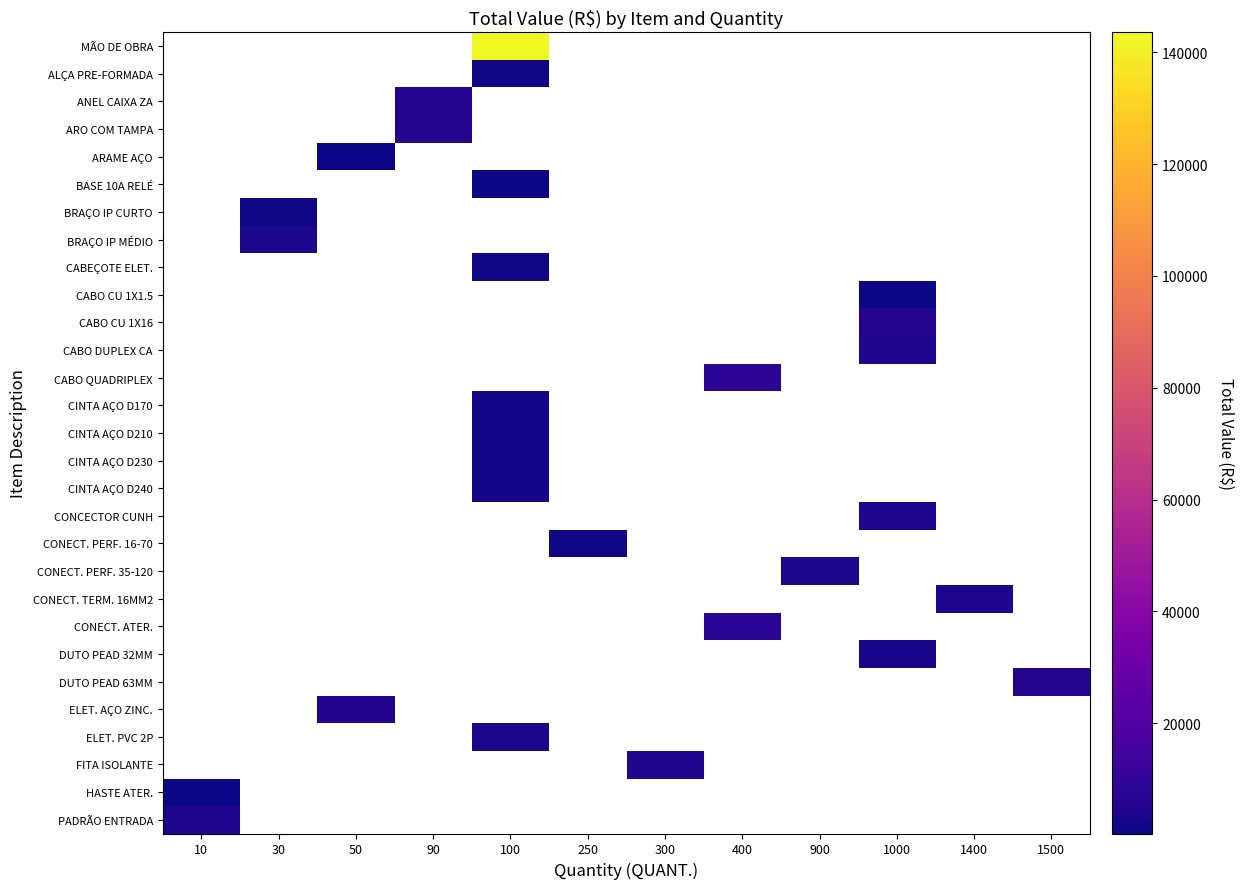

How many categories are shown in the chart?

12